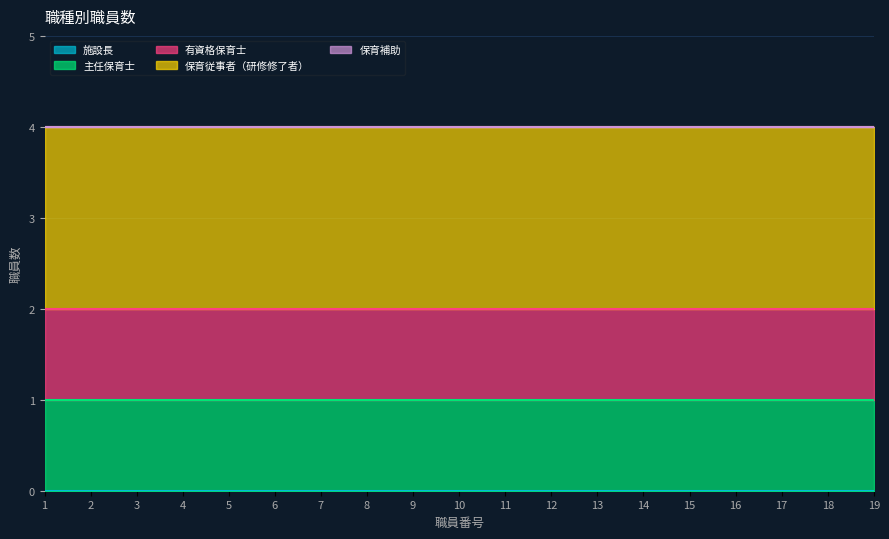

What is the value of the 保育従事者（研修修了者） point at the 14th from the left?

2